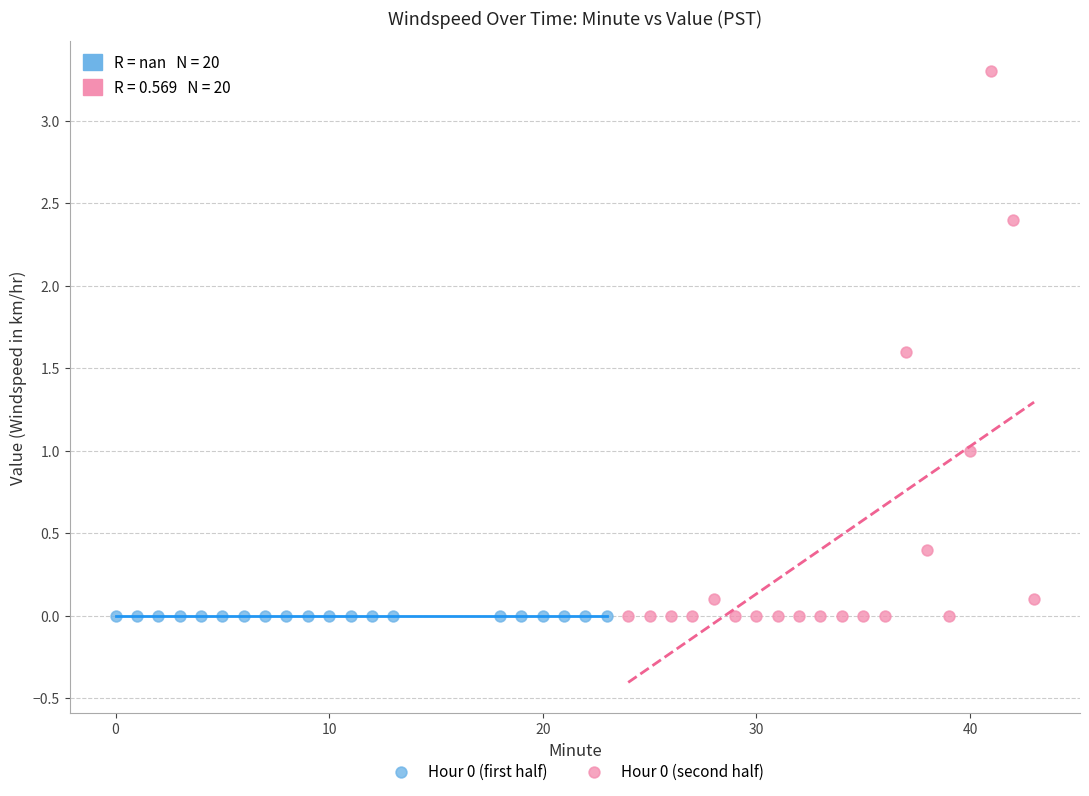

Which series reaches the maximum Y coordinate?

Hour 0 (second half)